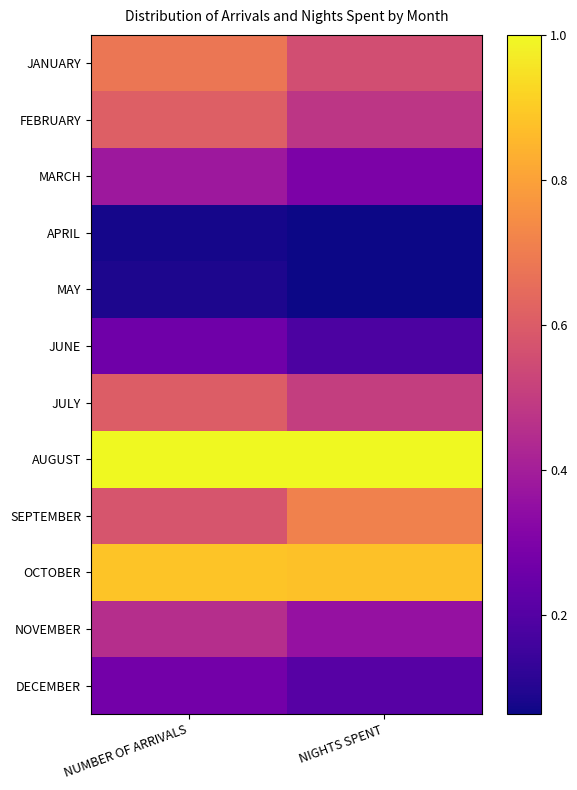

Is it true that MARCH equals 0.6 at NUMBER OF ARRIVALS?

False